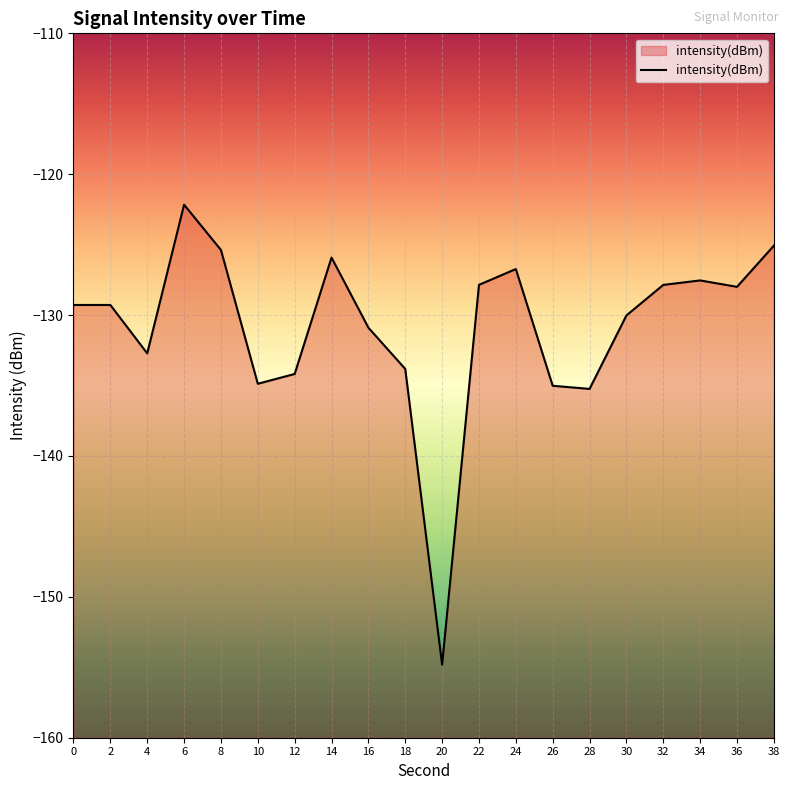

The chart shows a value of -130.9 at 16. True or false?

True